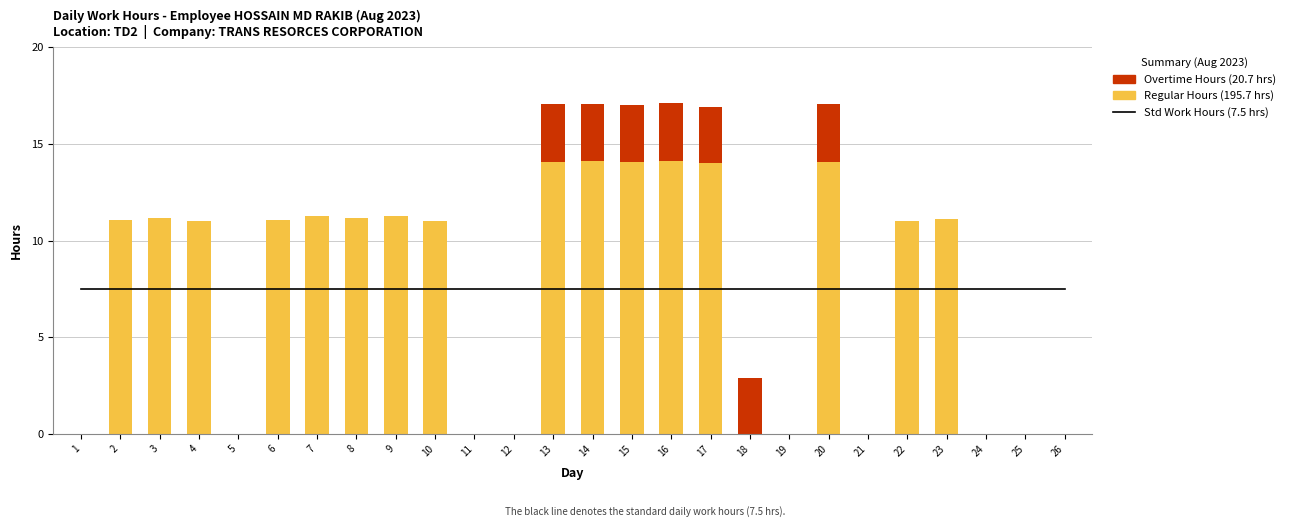

What is the difference between the maximum and second lowest values in the Overtime Hours series?

3.0